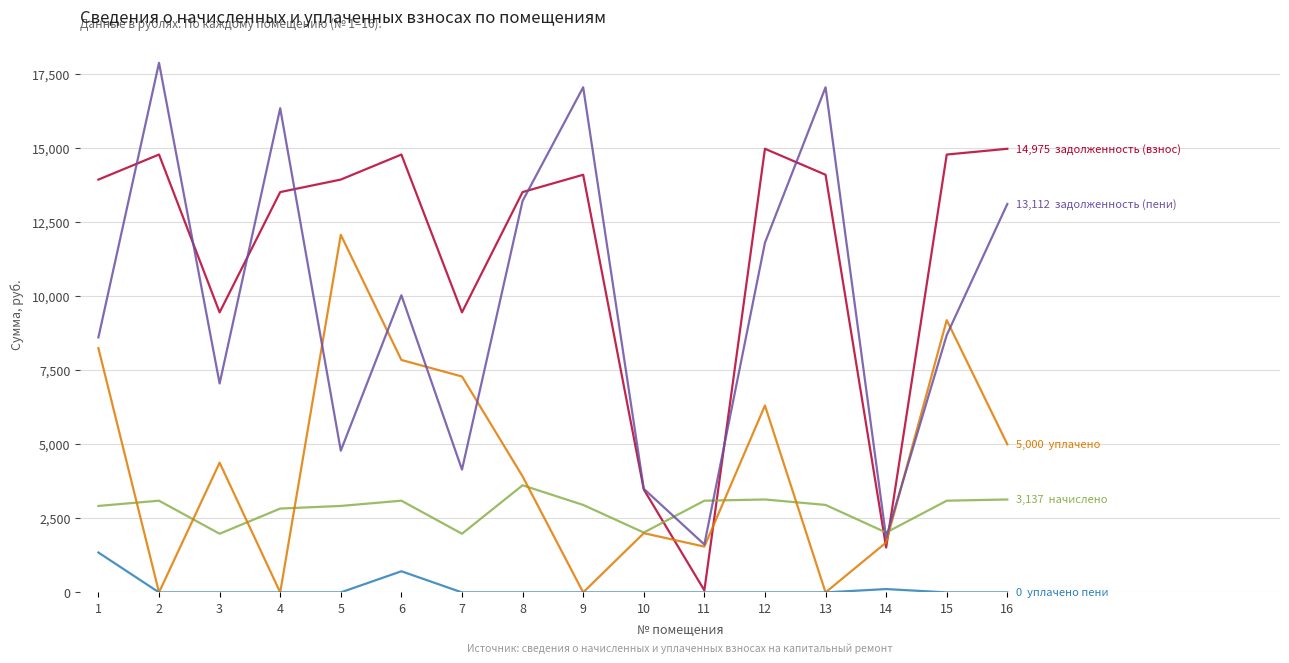

What is the difference between the highest and lowest values at 4?

16343.8